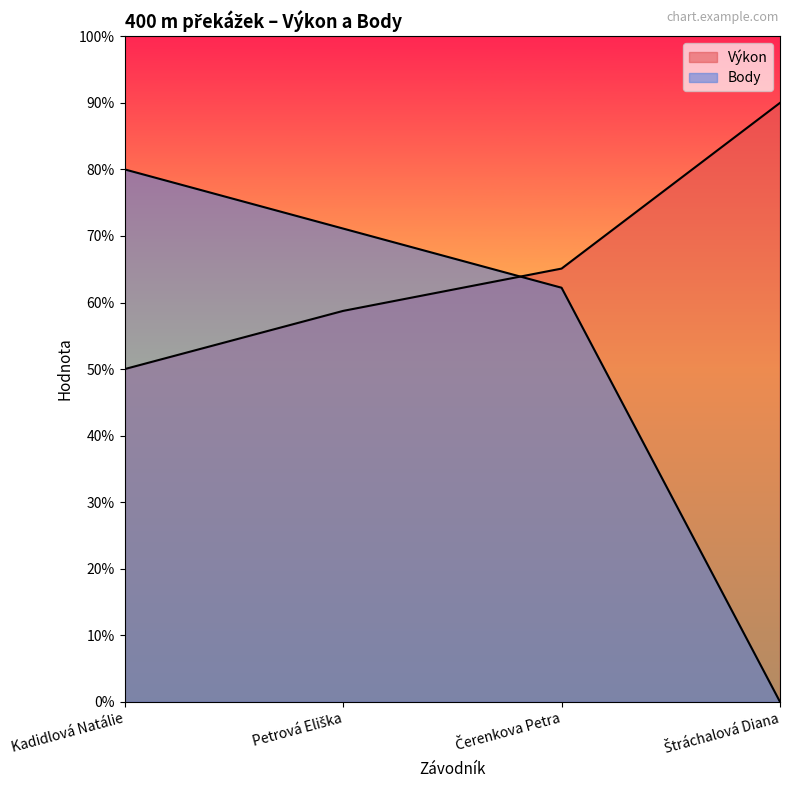

What is the sum of all Body values?

213.3